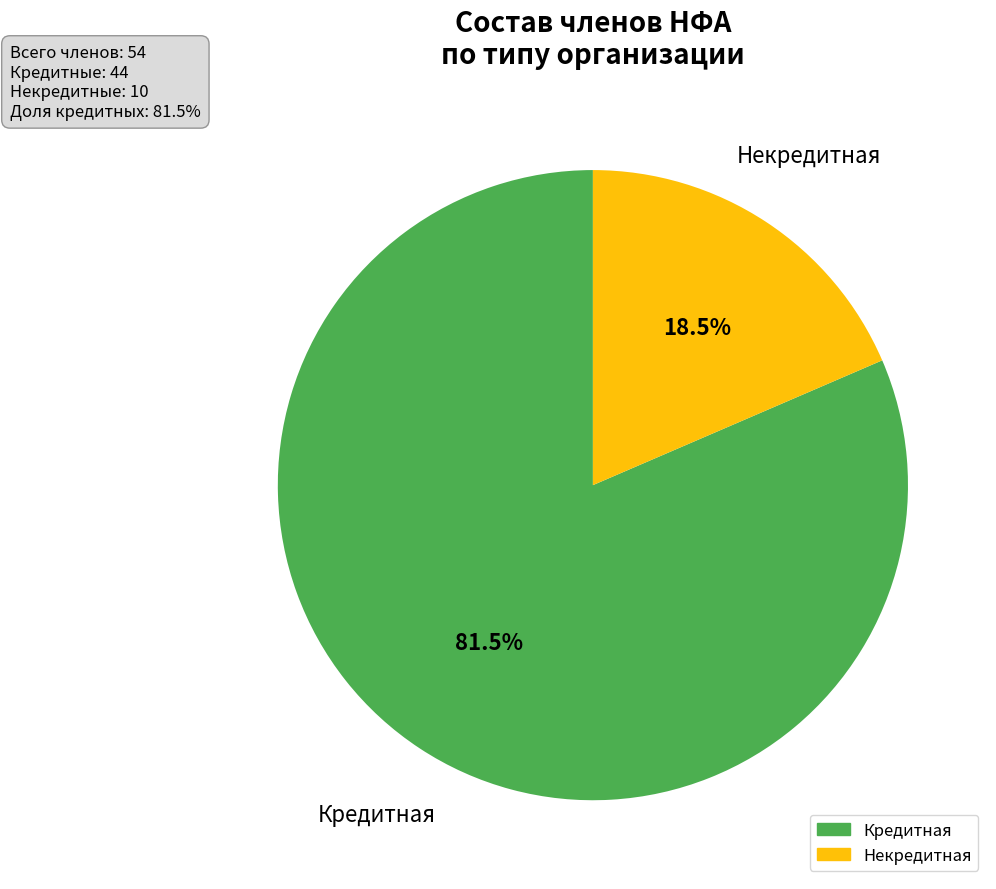

Approximately how many times larger is the value at Некредитная compared to Кредитная?

0.2